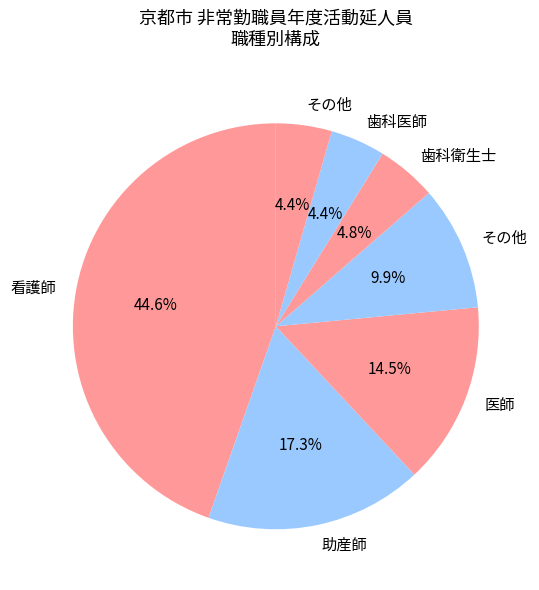

How many segments does this pie chart have?

7